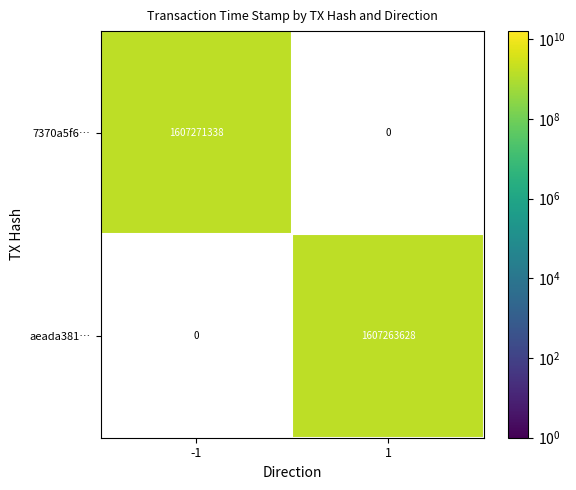

Read the aeada381… value at 1.

1607263628